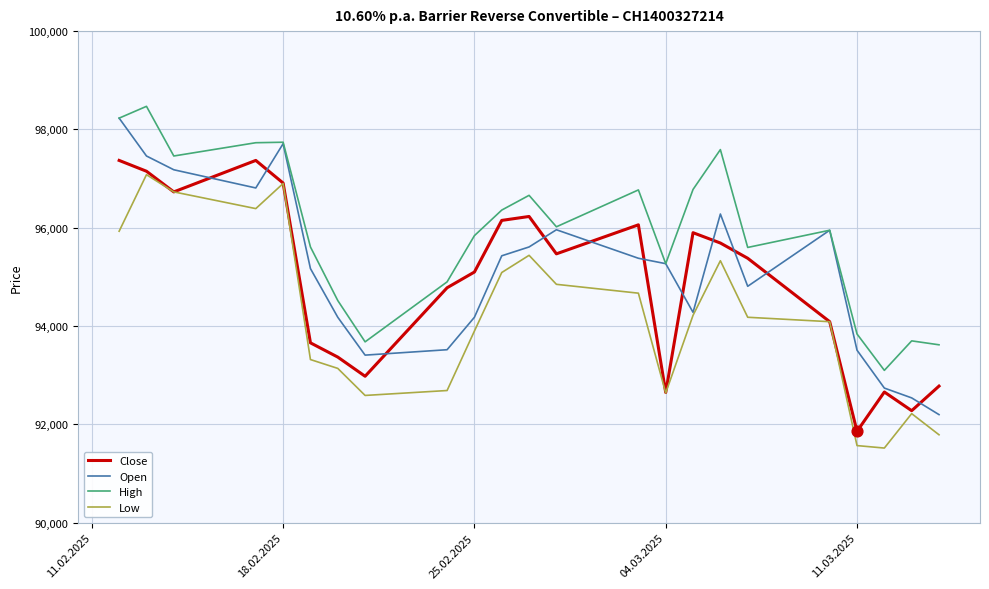

At how many categories does at least one series exceed 97336?

6